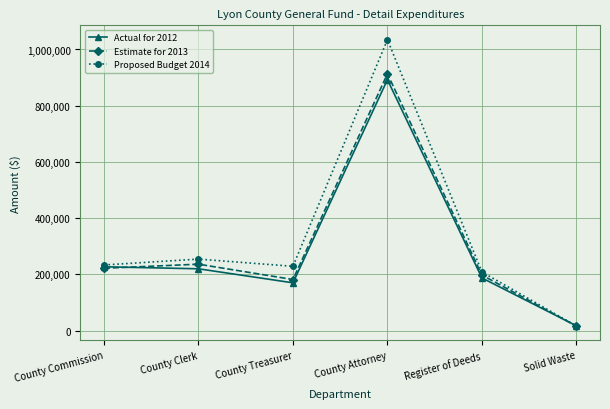

At County Clerk, list the series in order from smallest to largest.

Actual for 2012, Estimate for 2013, Proposed Budget 2014